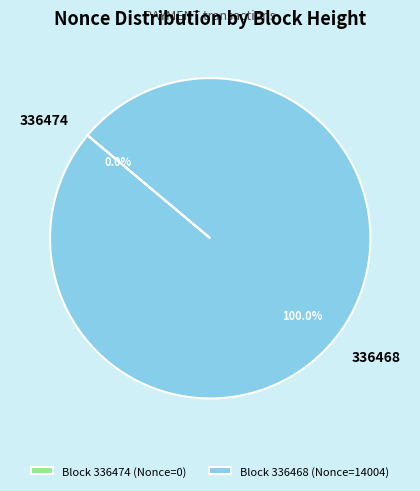

Which slice is the largest?

Block 336468 (Nonce=14004)